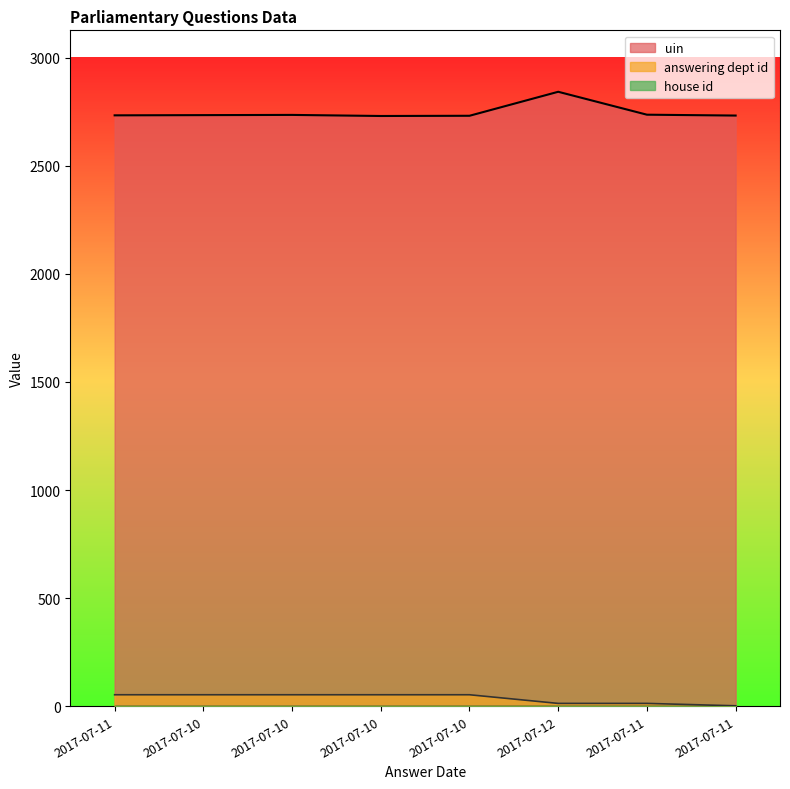

At which label is house id line closest to 1?

2017-07-11